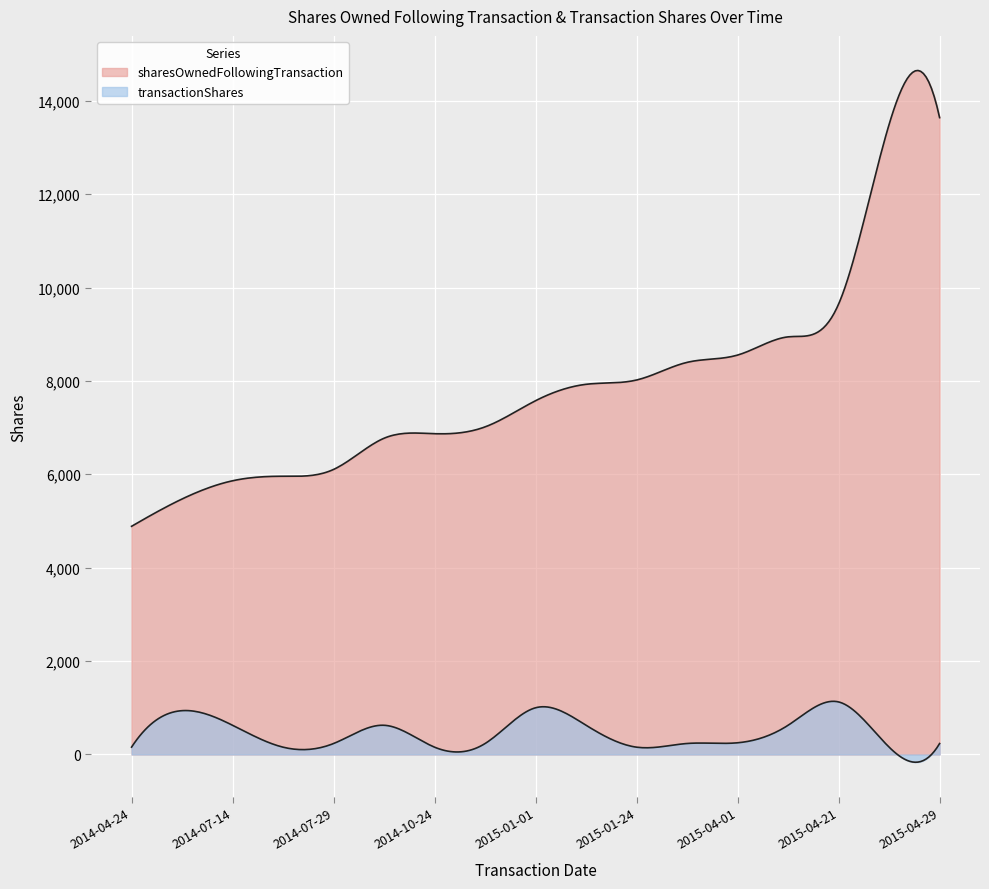

True or false: transactionShares and sharesOwnedFollowingTransaction intersect in this chart.

False